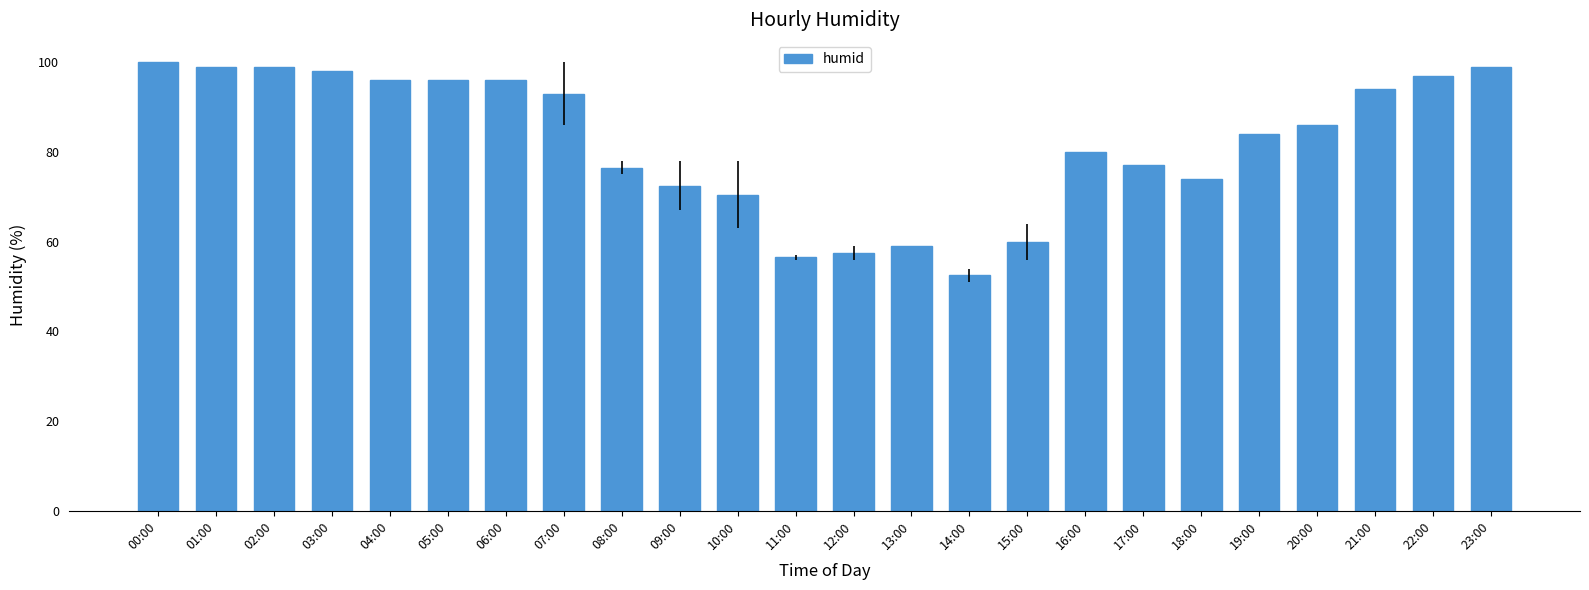

At which category does the chart reach its peak across all series?

00:00